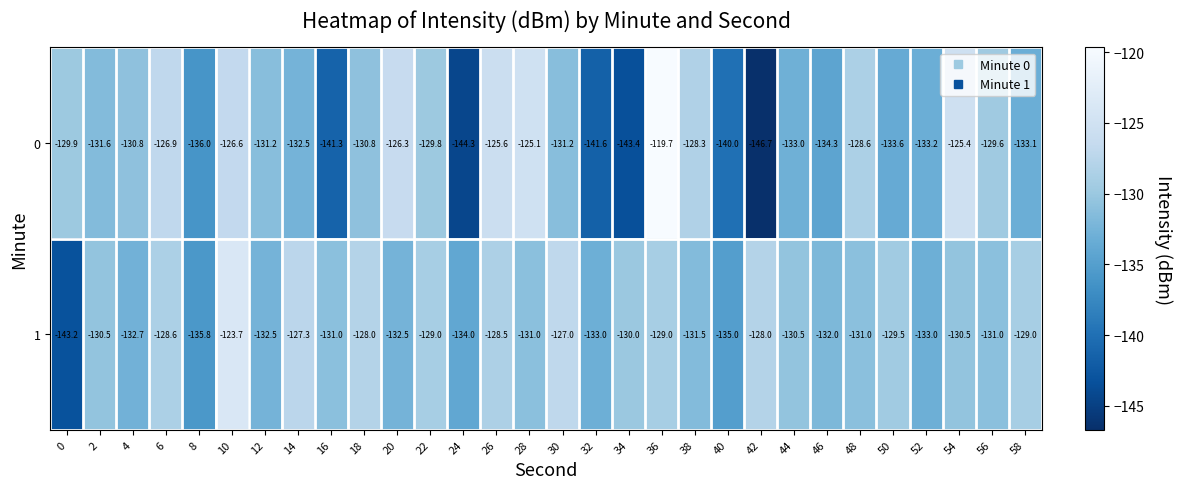

Rank the series at 18 from lowest to highest value.

0, 1